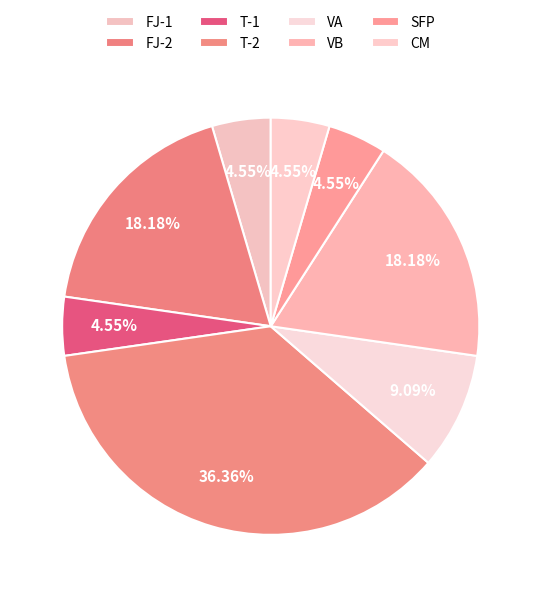

Is T-2 the majority of the pie?

No